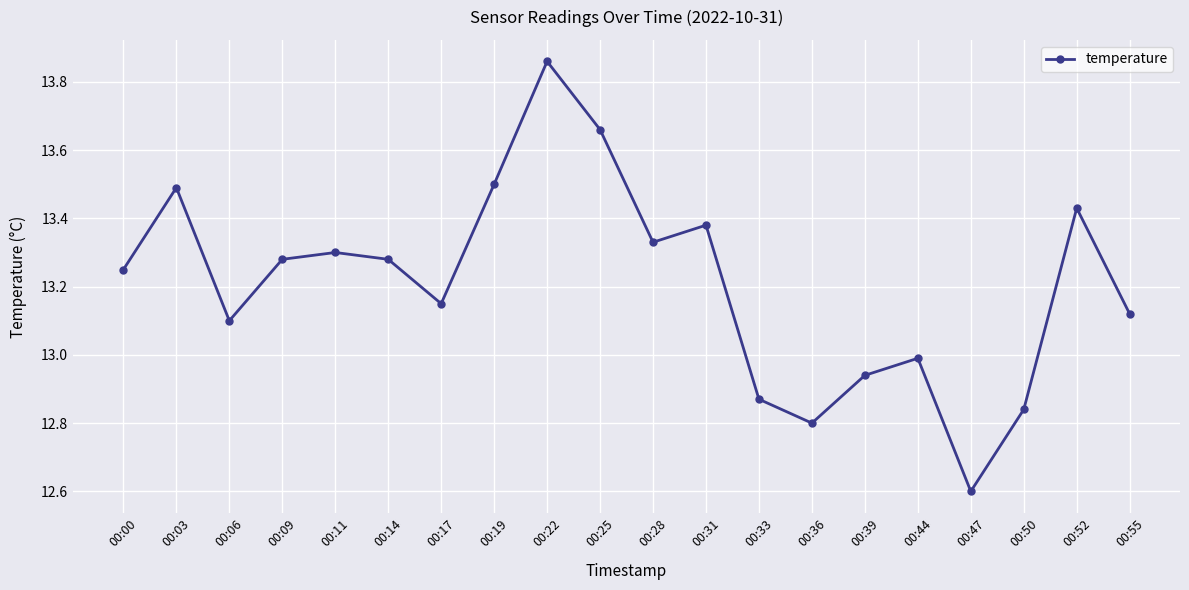

Between 00:11 and 00:09, which is larger?

00:11